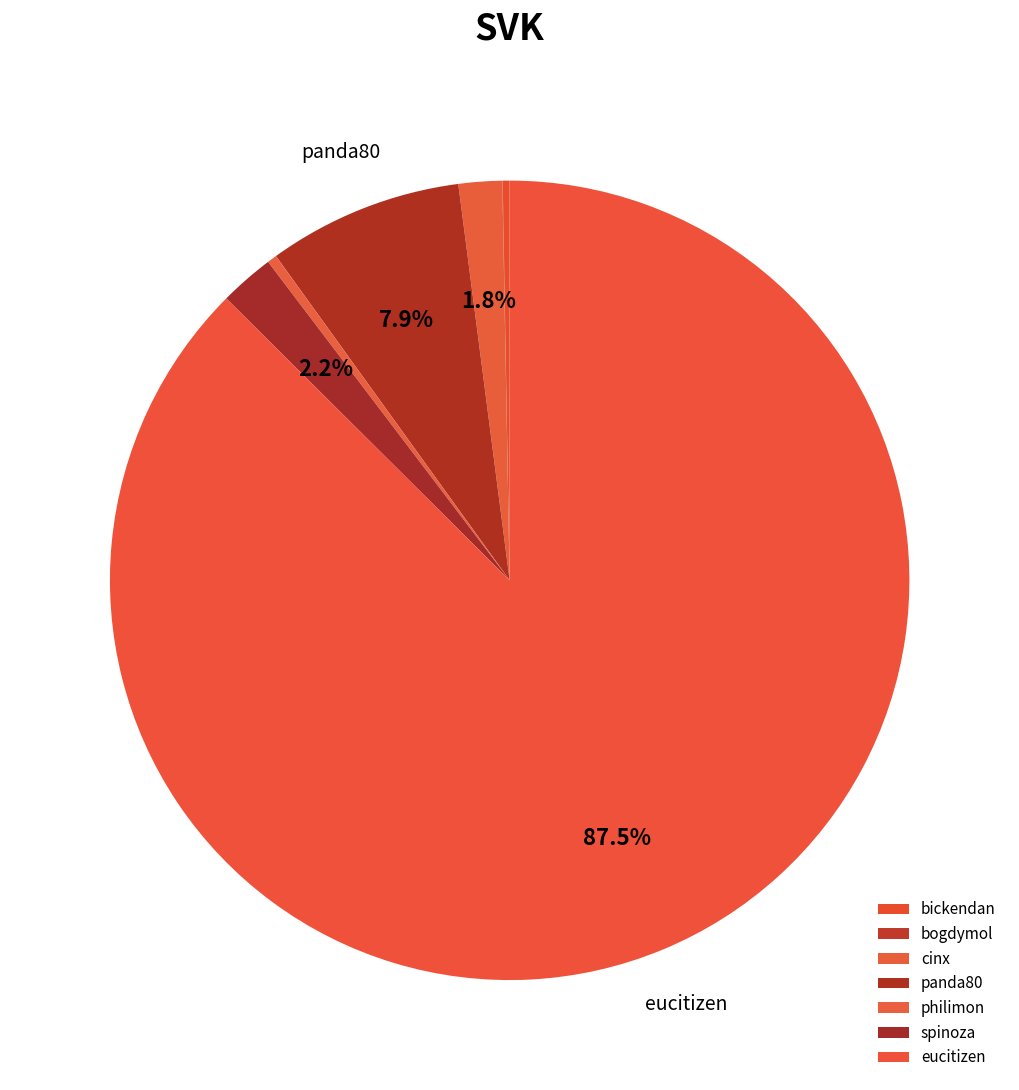

Approximately how many times larger is the value at cinx compared to philimon?

4.5